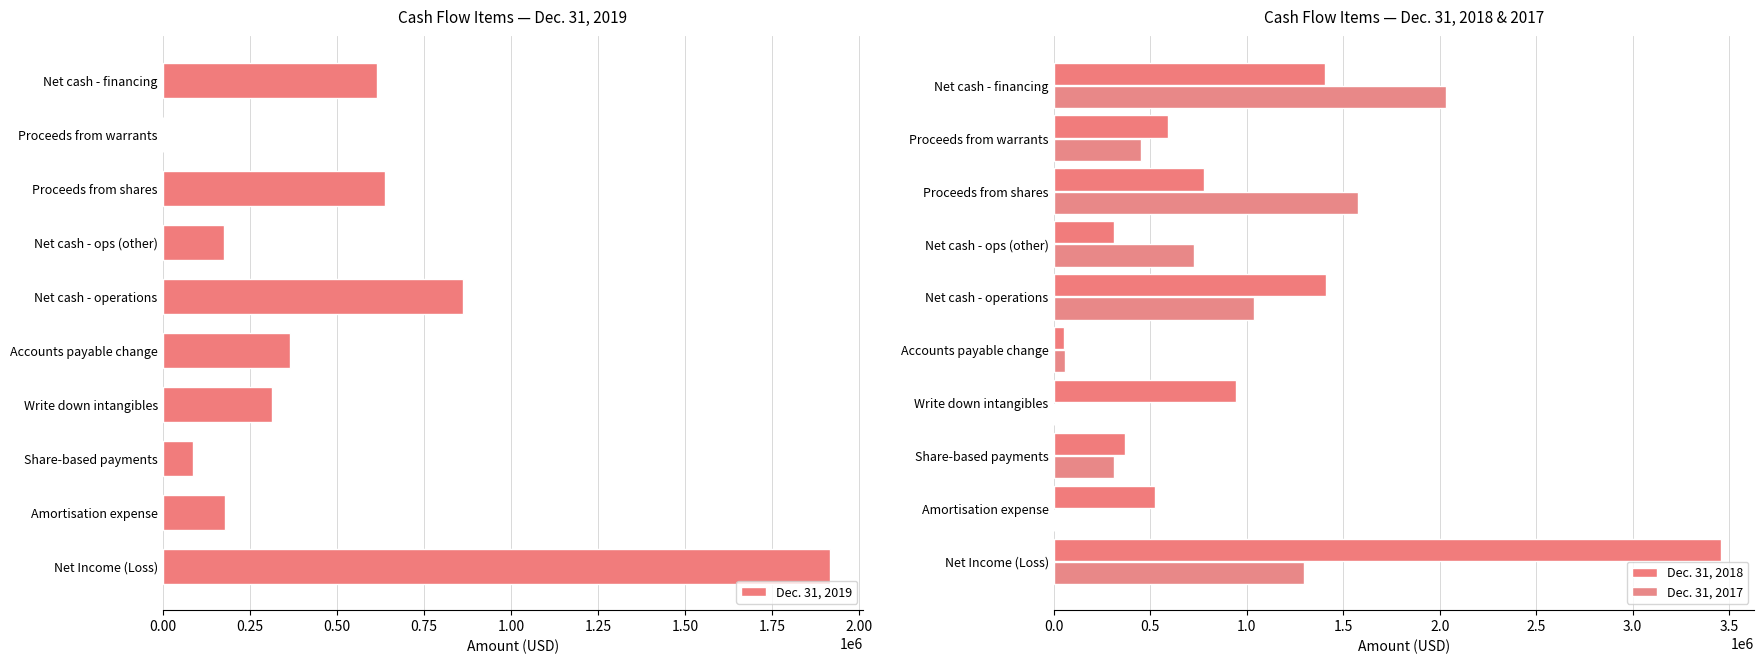

At which label does Dec. 31, 2019 reach its peak?

Net Income (Loss)